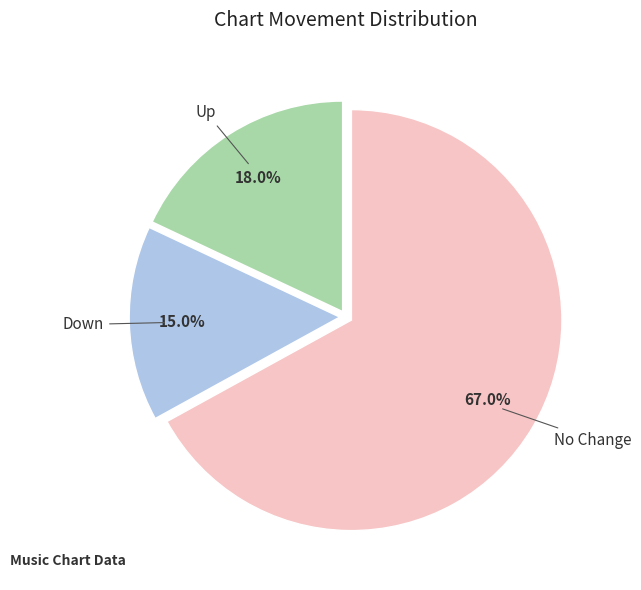

How many slices are in this pie chart?

3